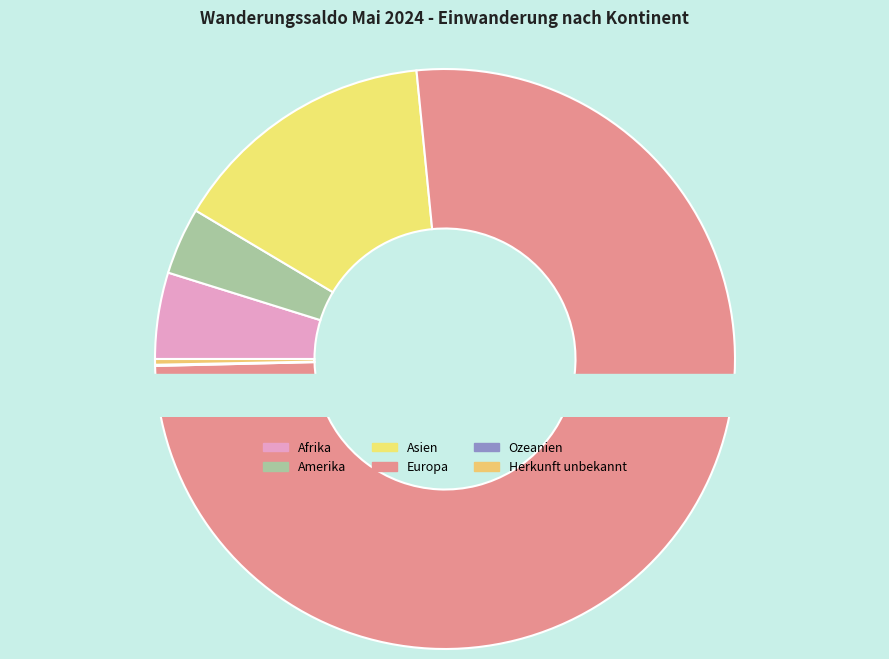

Is it true that Amerika is 4% of the pie?

True